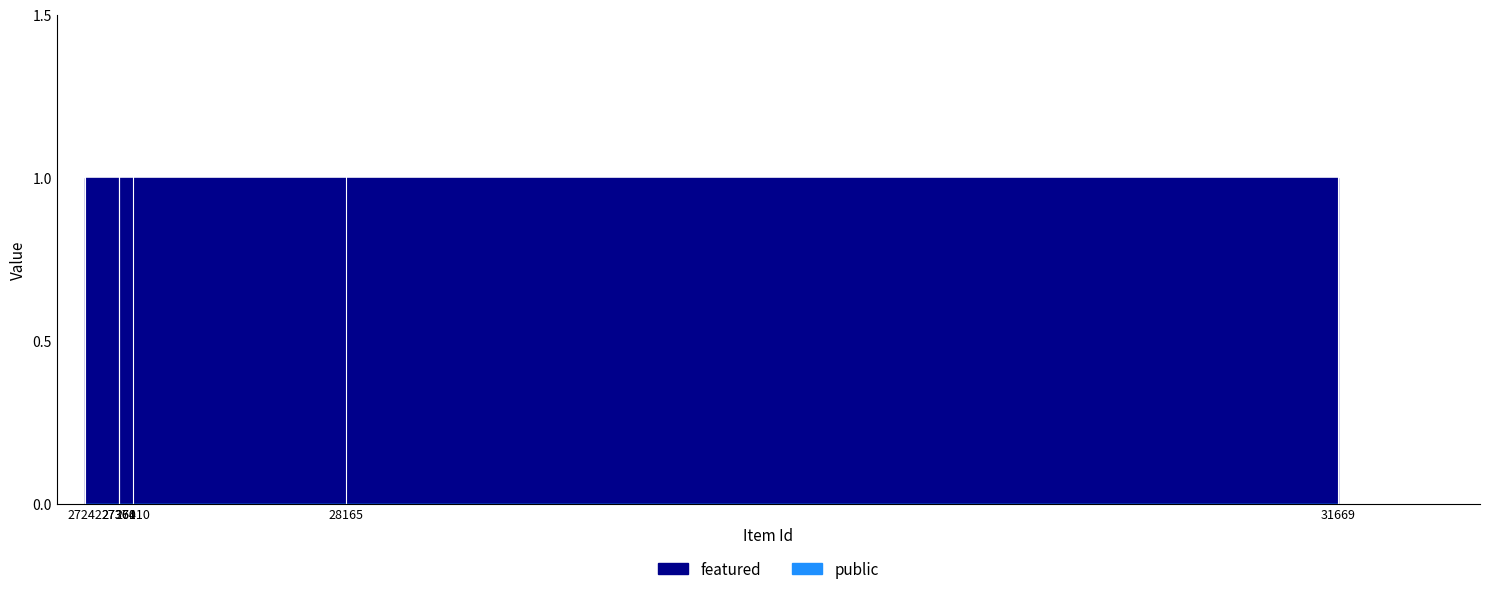

What is the sum of the public values at 27410 and 27361?

2